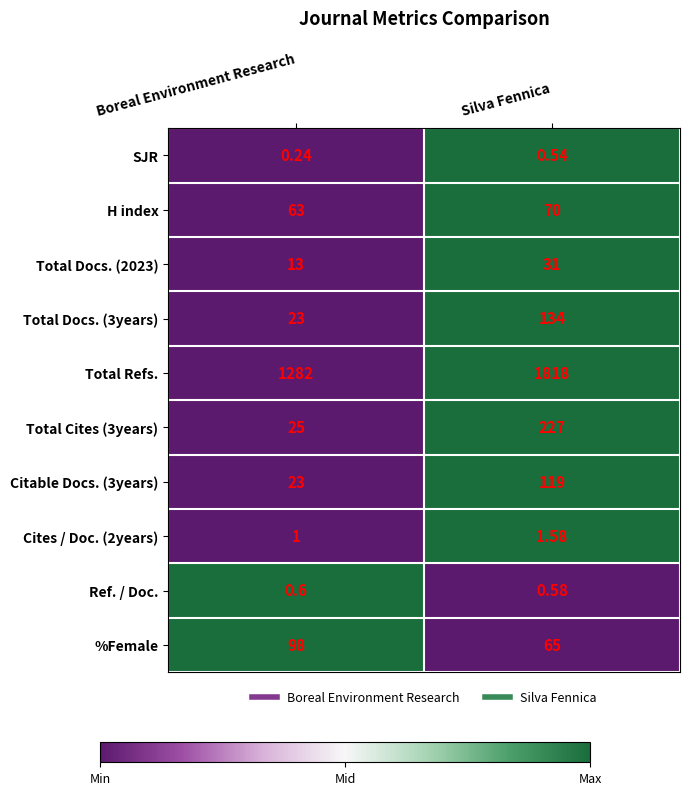

Is the value of Total Cites (3years) at Boreal Environment Research greater than the value of Total Refs. at Silva Fennica?

No